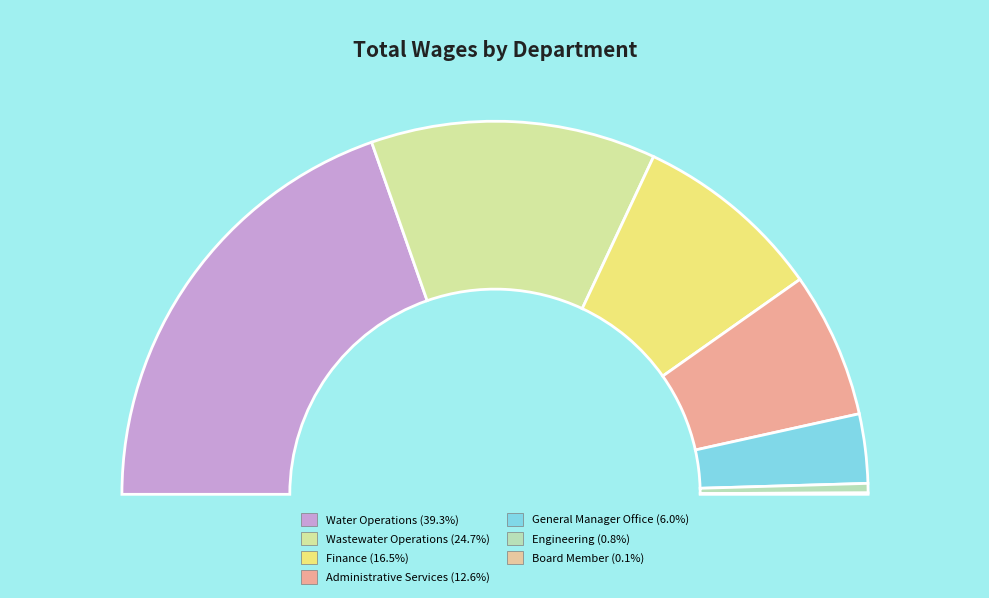

How many slices are in this pie chart?

7